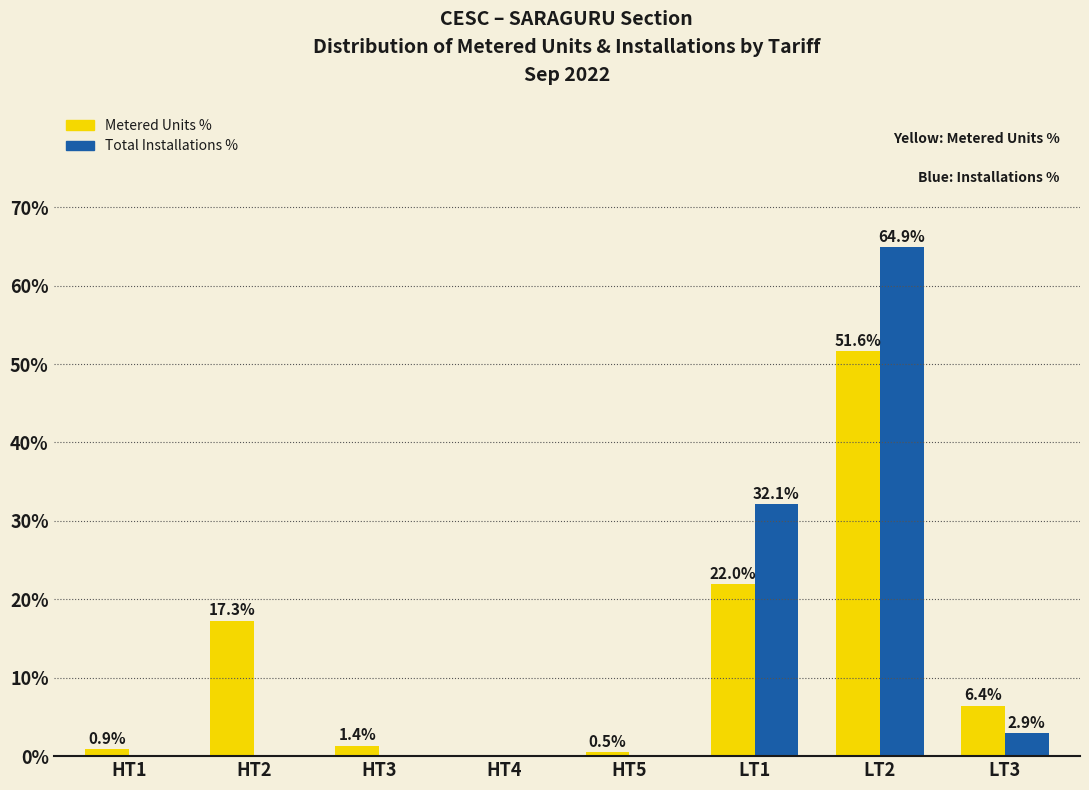

Is the value of Total Installations % at LT3 greater than the value of Metered Units % at HT2?

No